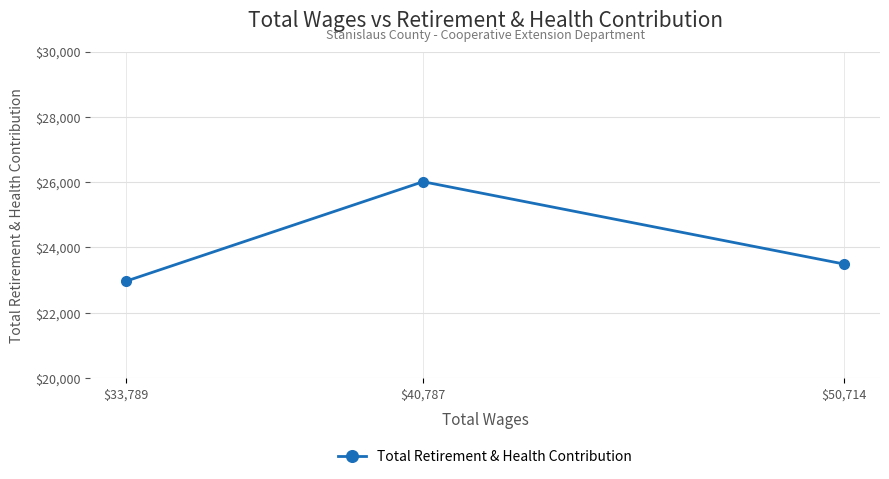

Rank the categories by value from highest to lowest.

$40,787, $50,714, $33,789